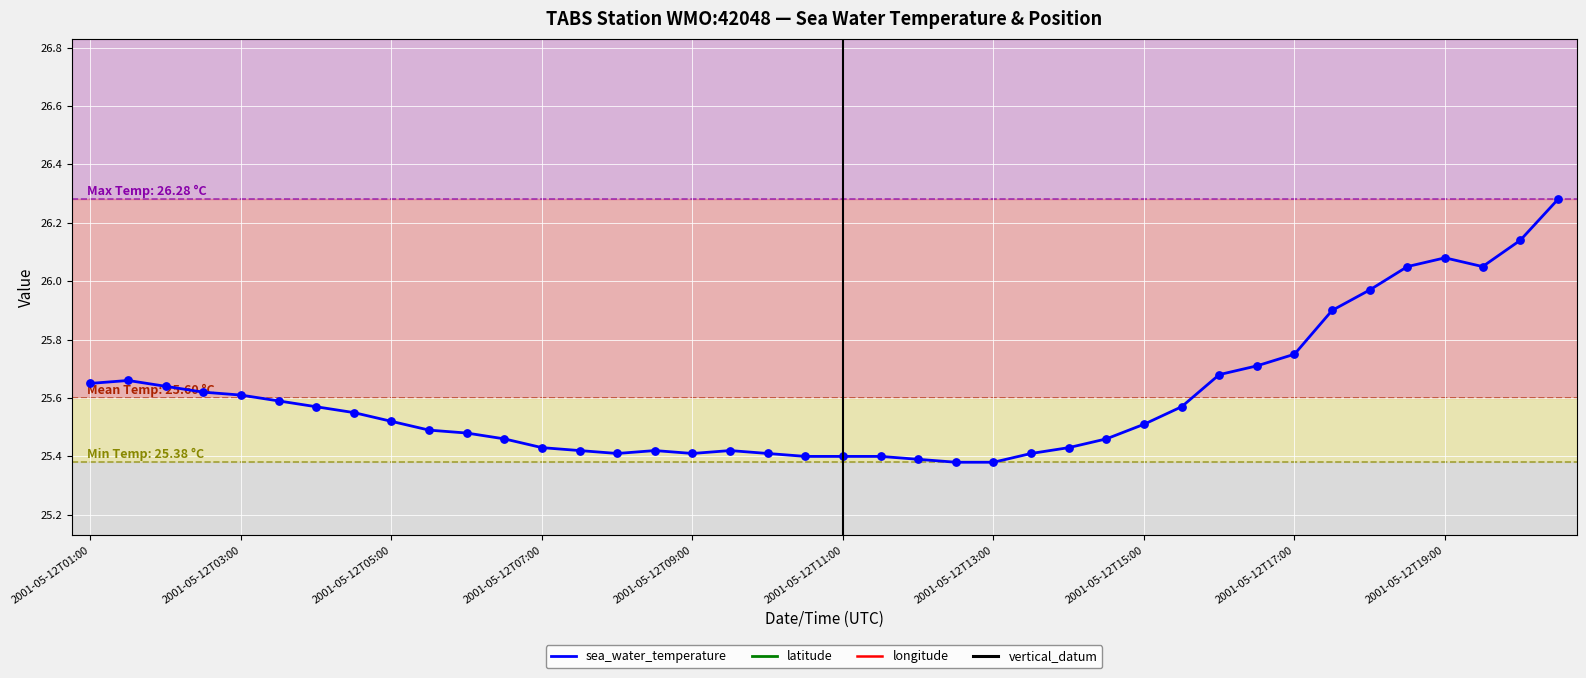

What are all the series names shown in the legend?

sea_water_temperature, latitude, longitude, vertical_datum